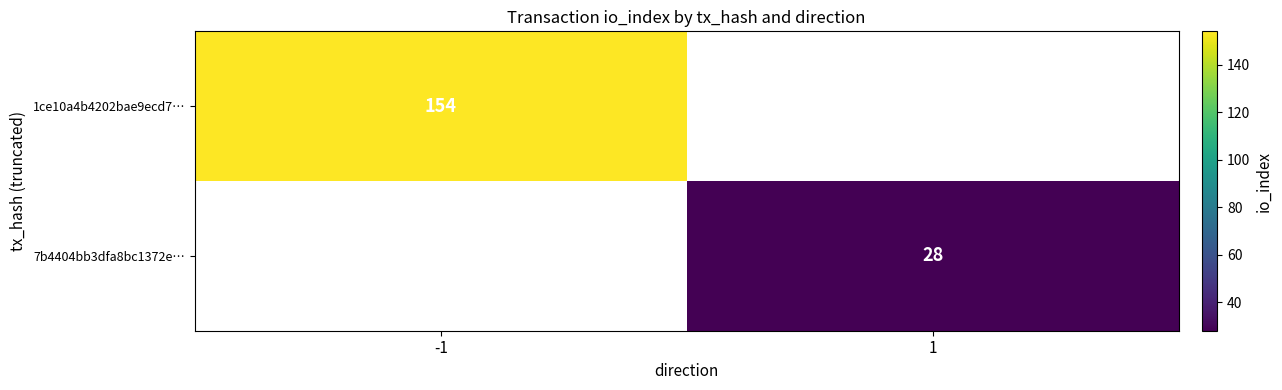

Is the value of 7b4404bb3dfa8bc1372e… at 1 greater than the value of 1ce10a4b4202bae9ecd7… at -1?

No